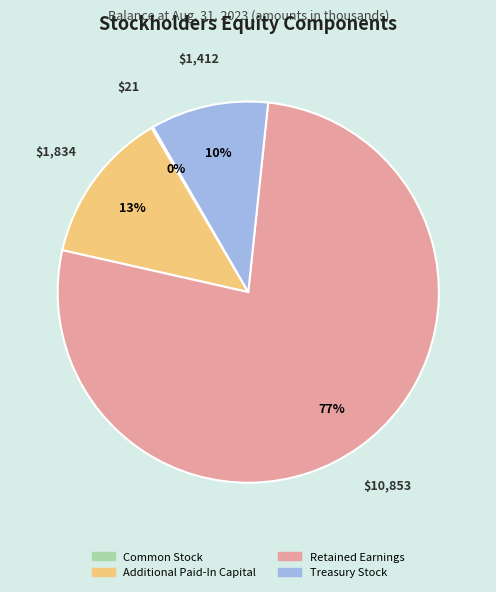

To the nearest percent, what is the difference between the largest and smallest slice percentages?

77%